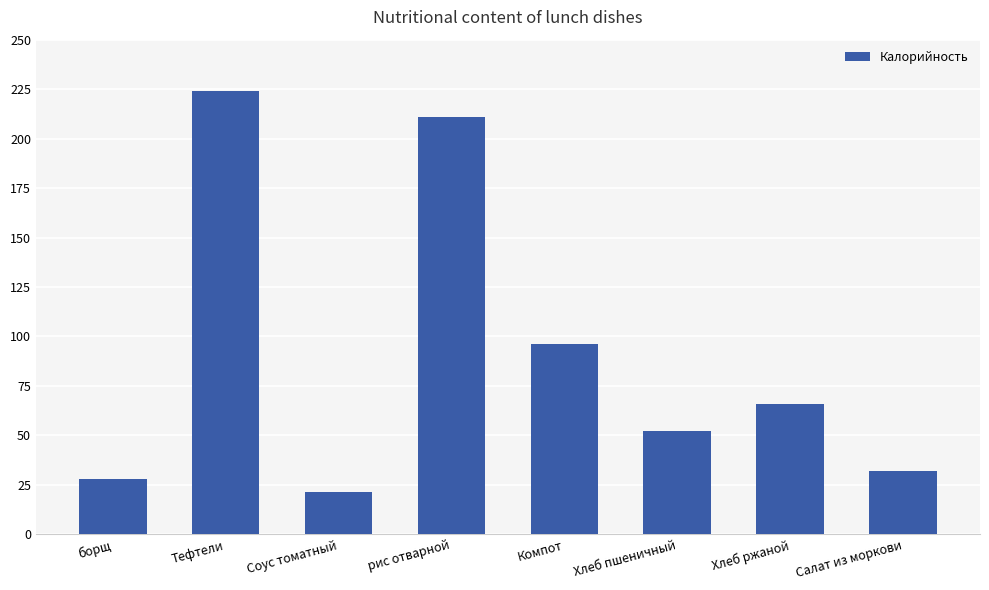

Which has a higher value, рис отварной or Салат из моркови?

рис отварной